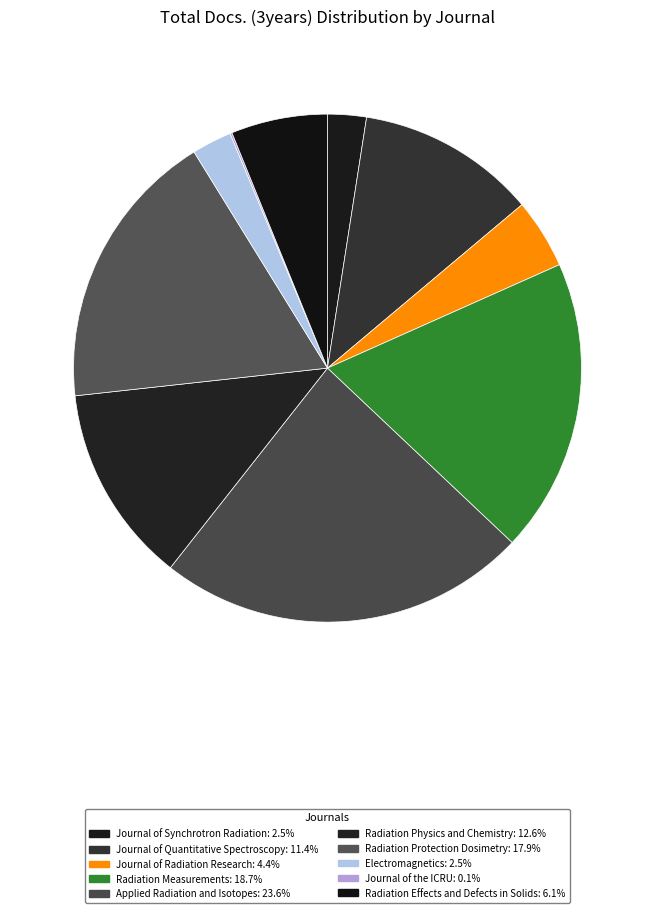

Is it true that Journal of Radiation Research is 4% of the pie?

True